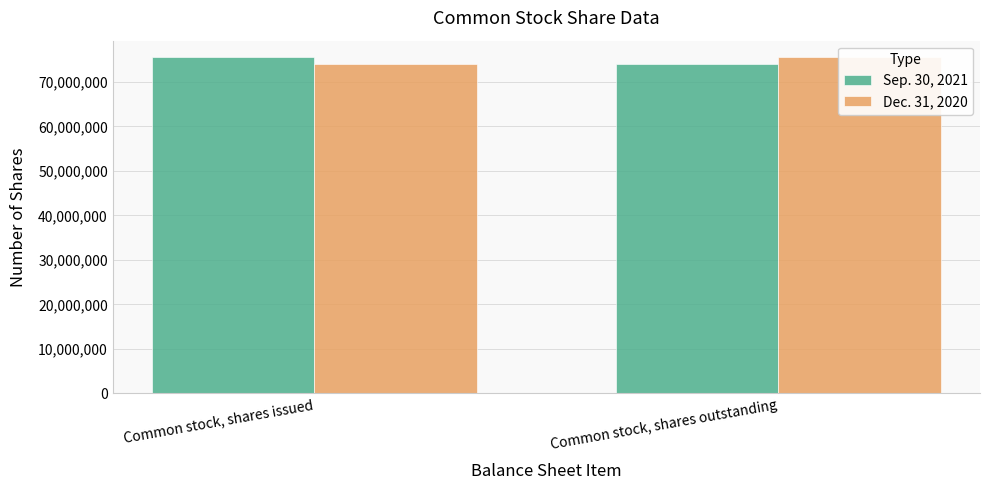

Count the Sep. 30, 2021 values in the range 73923000 to 75502000.

2